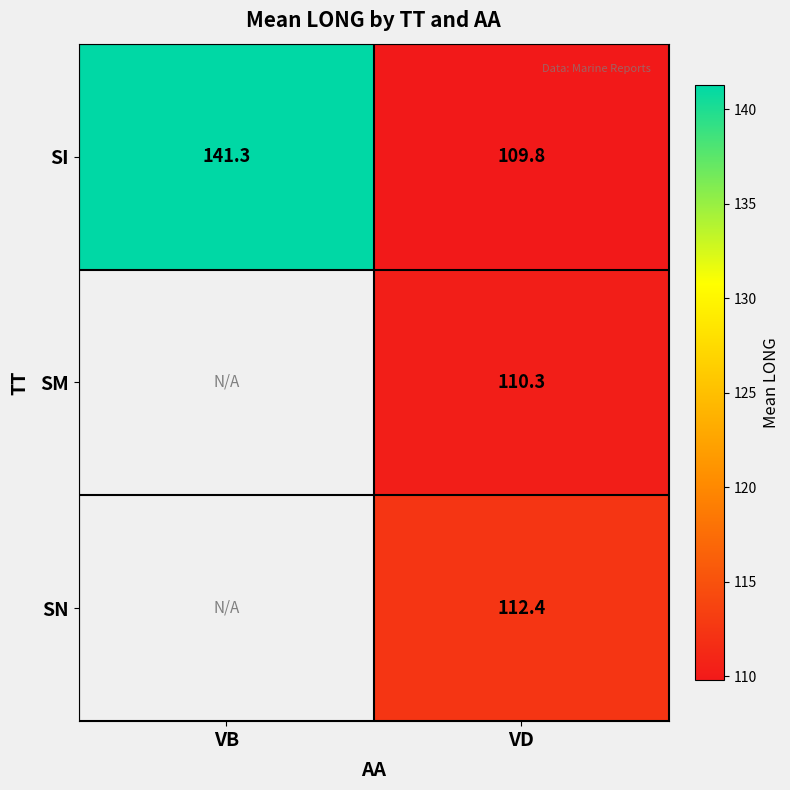

Rank the series at VD from highest to lowest value.

SN, SM, SI